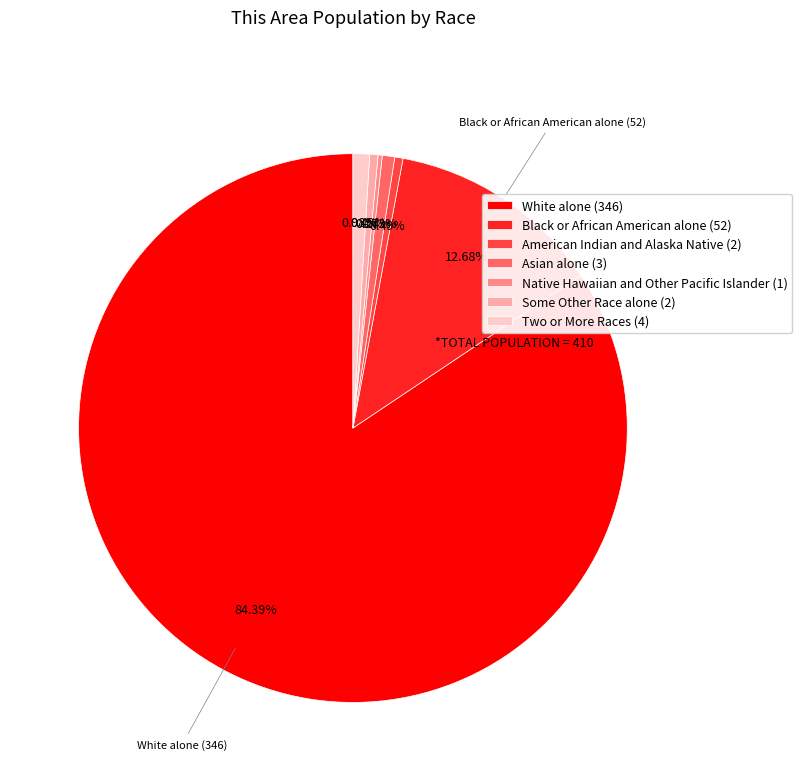

Is there a majority slice in this chart?

Yes